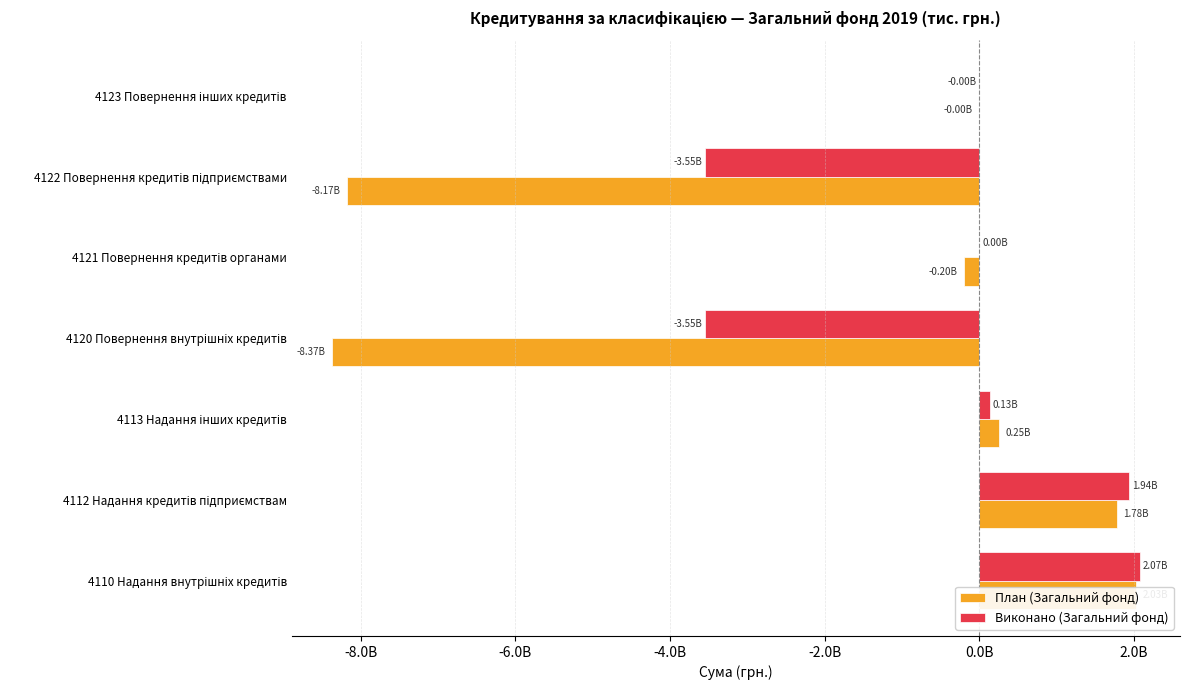

List the series in order of their overall mean, lowest first.

План (Загальний фонд), Виконано (Загальний фонд)